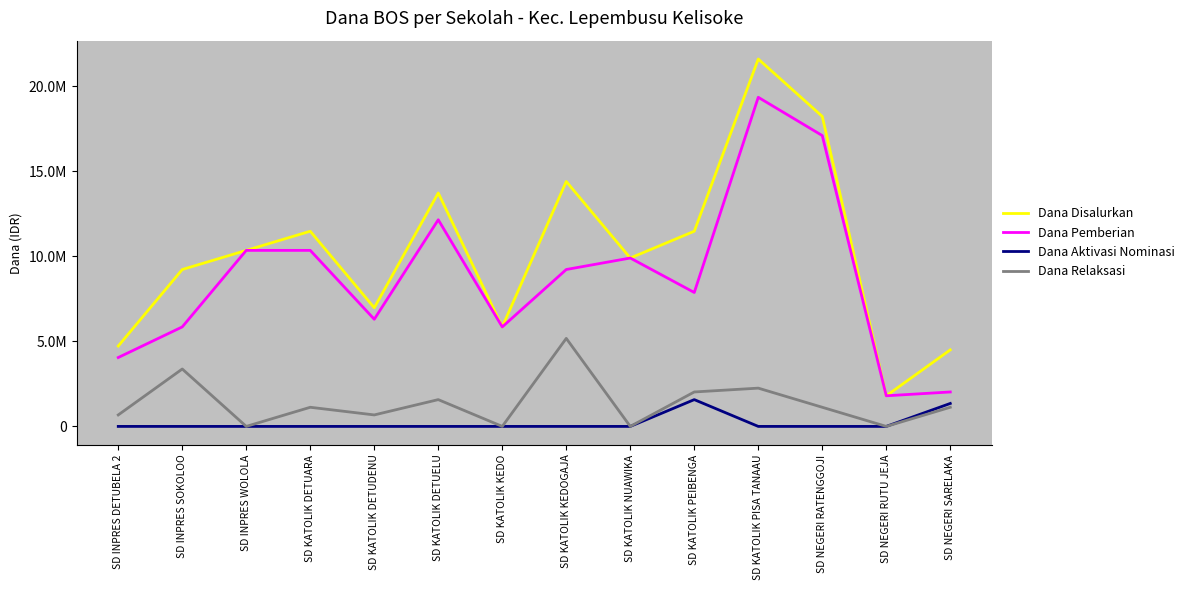

Is it true that Dana Relaksasi equals 1044583 at SD INPRES DETUBELA 2?

False